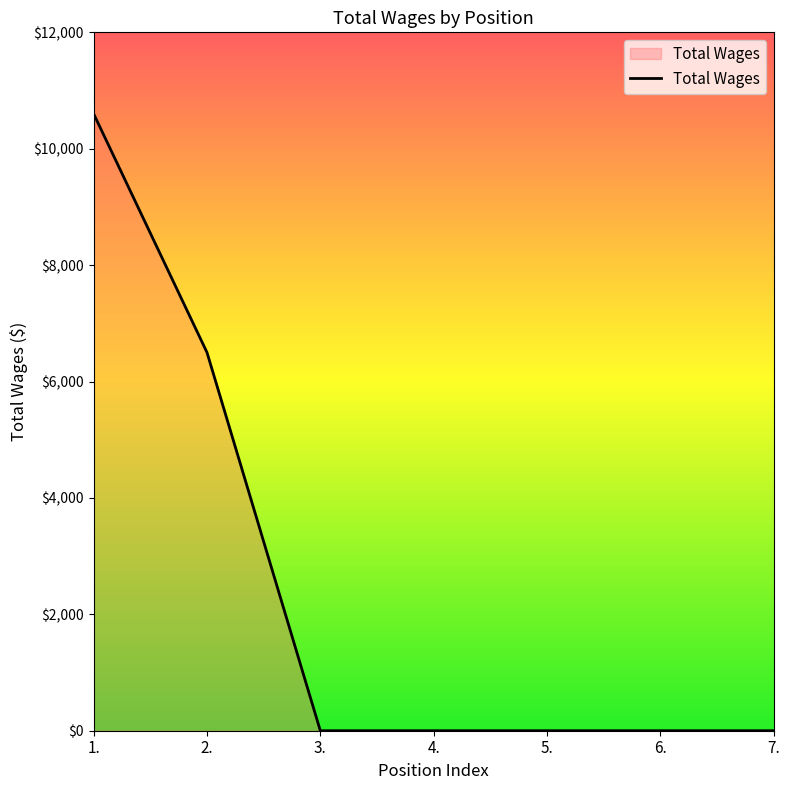

What position from the right is 4.?

4